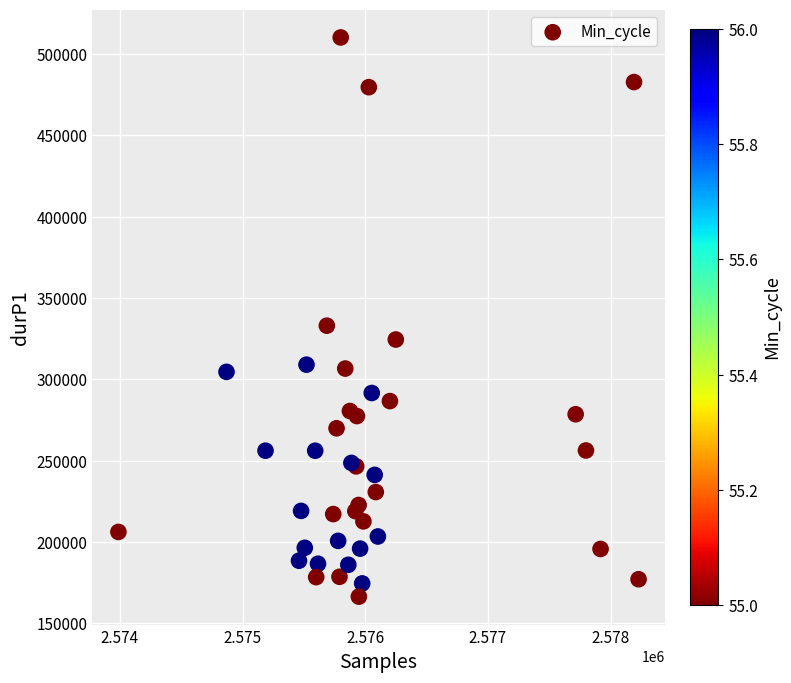

What Y value in the scatter plot is closest to 338297?

332993